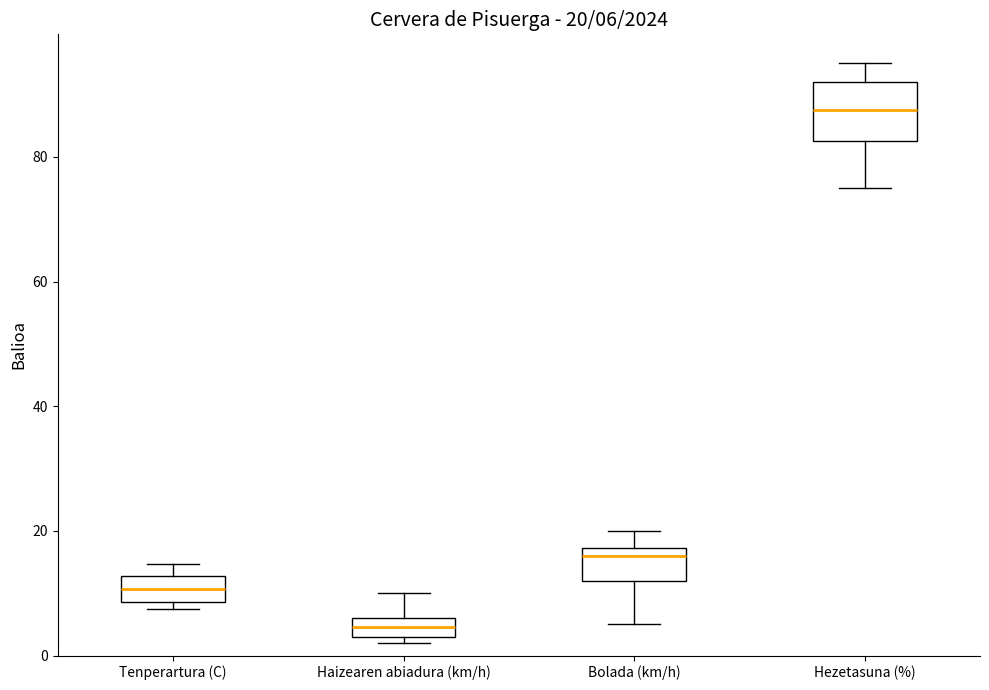

Which box has the highest median line?

Hezetasuna (%)